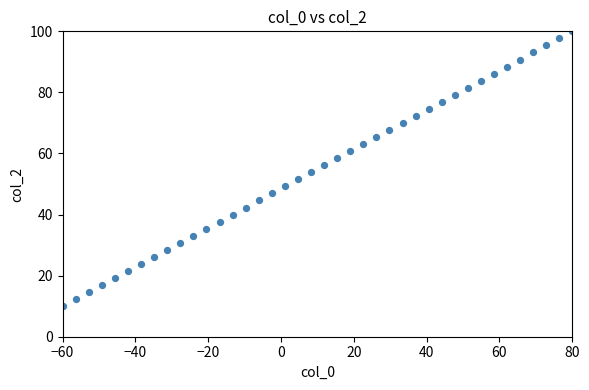

What is the range of Y values (max minus min)?

90.0